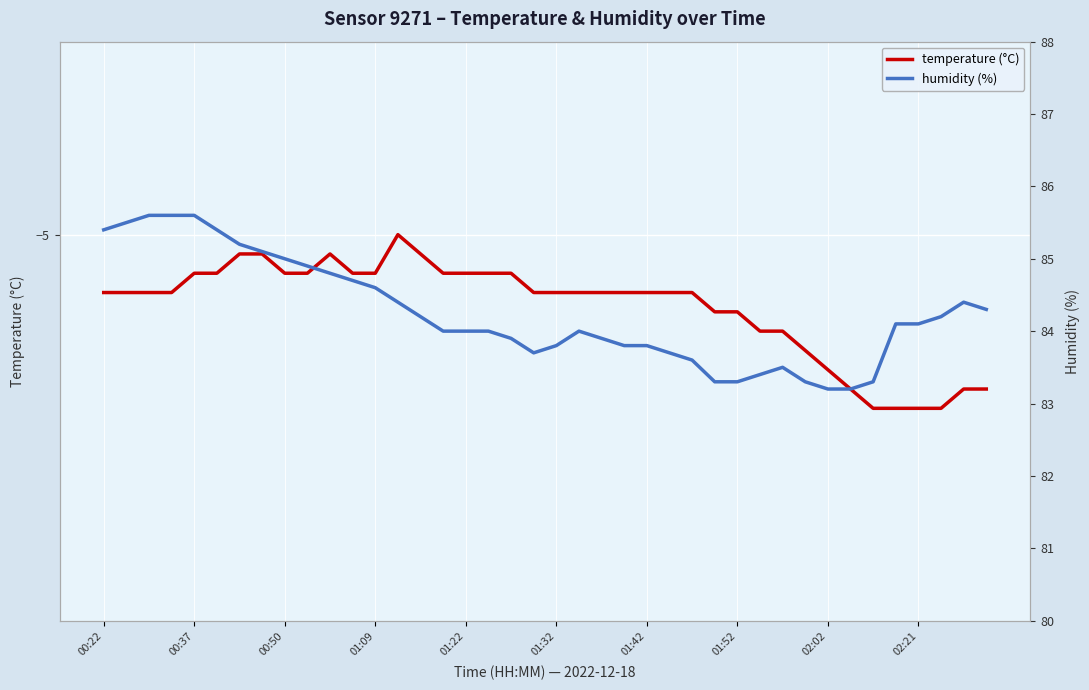

Rank the series by their maximum value, from lowest to highest.

temperature (°C), humidity (%)